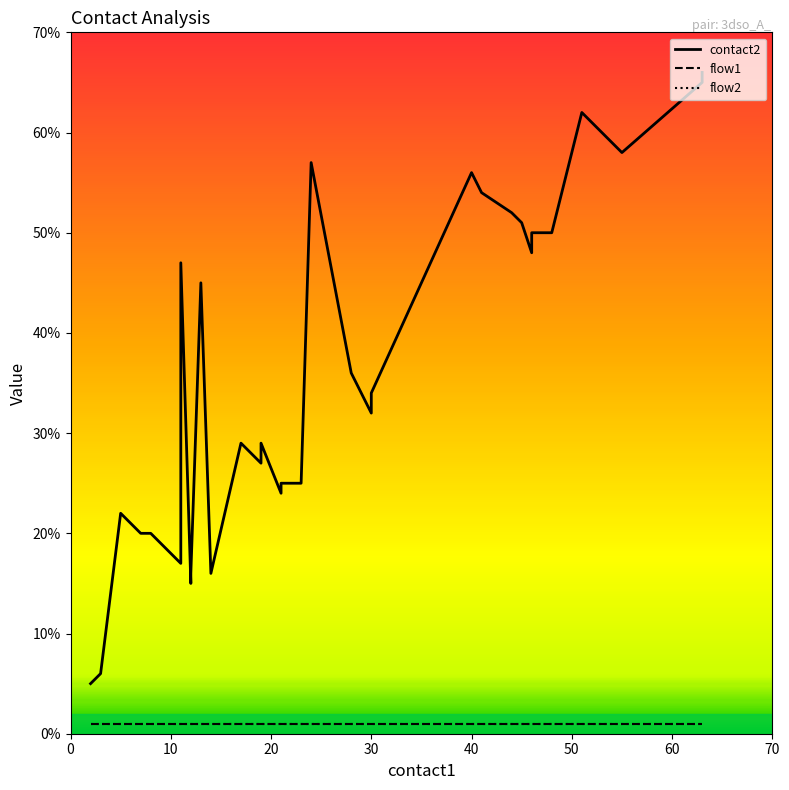

True or false: flow2 and flow1 intersect in this chart.

False